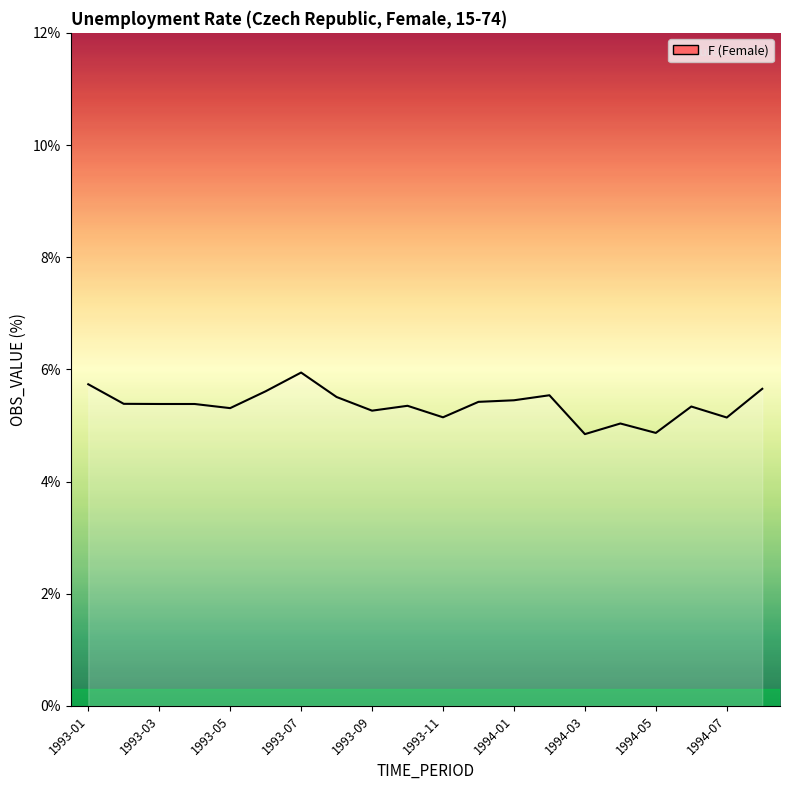

What is the maximum value shown in the chart?

5.9